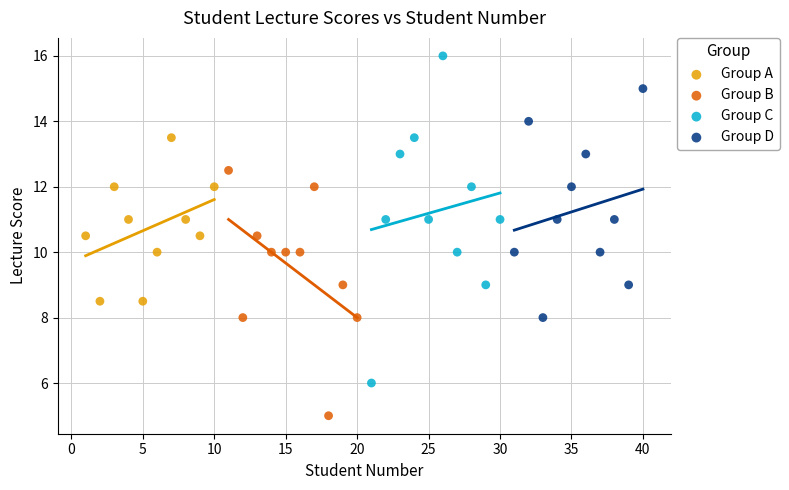

Which series reaches the maximum Y coordinate?

Group C